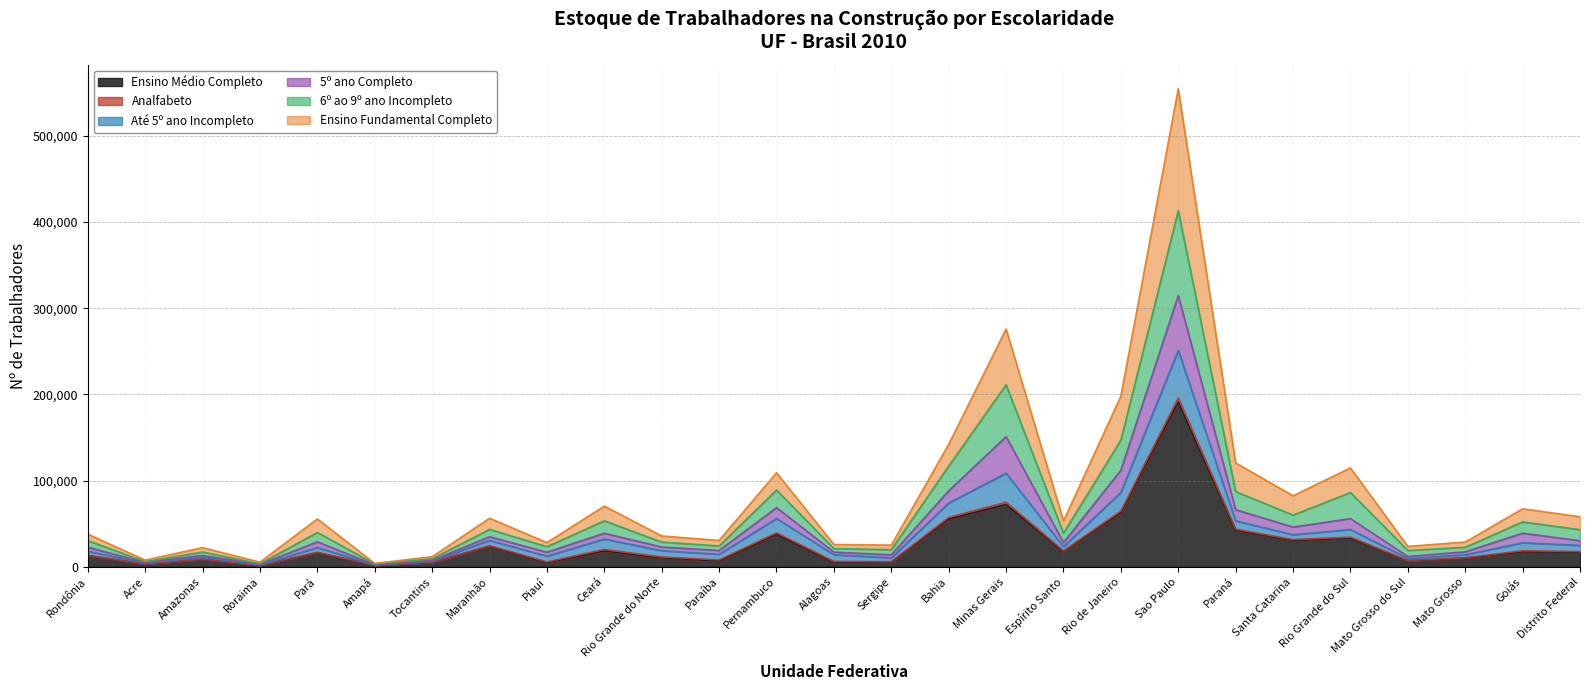

Where is the first local maximum for Ensino Médio Completo?

Amazonas